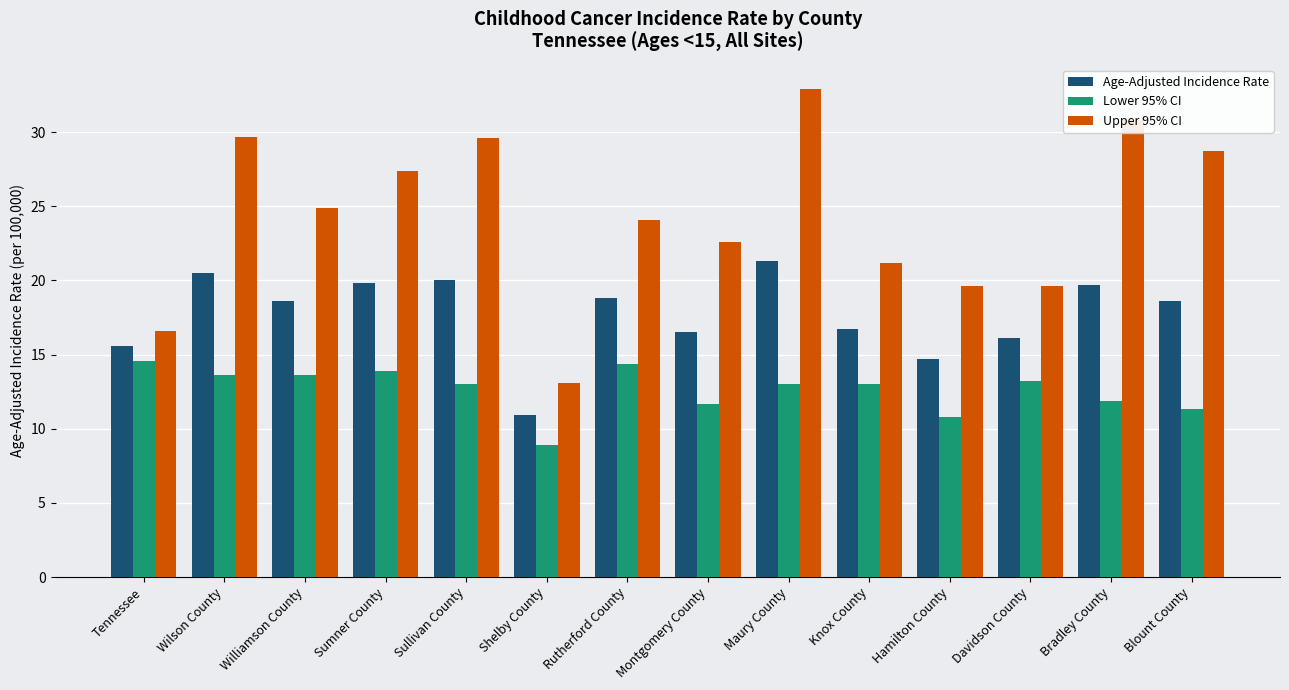

What is the label of the 4th bar from the right?

Hamilton County